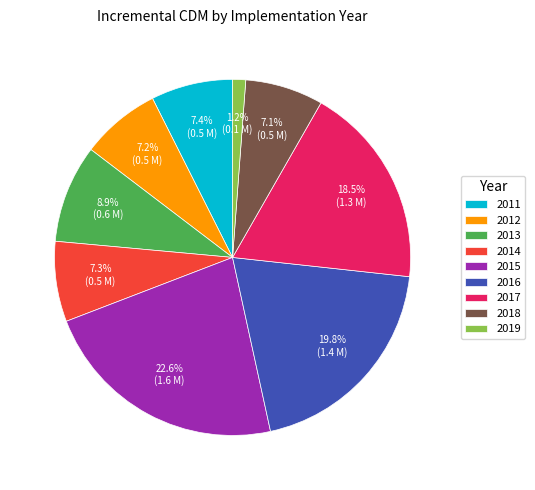

Between 2019 and 2011, which is larger?

2011